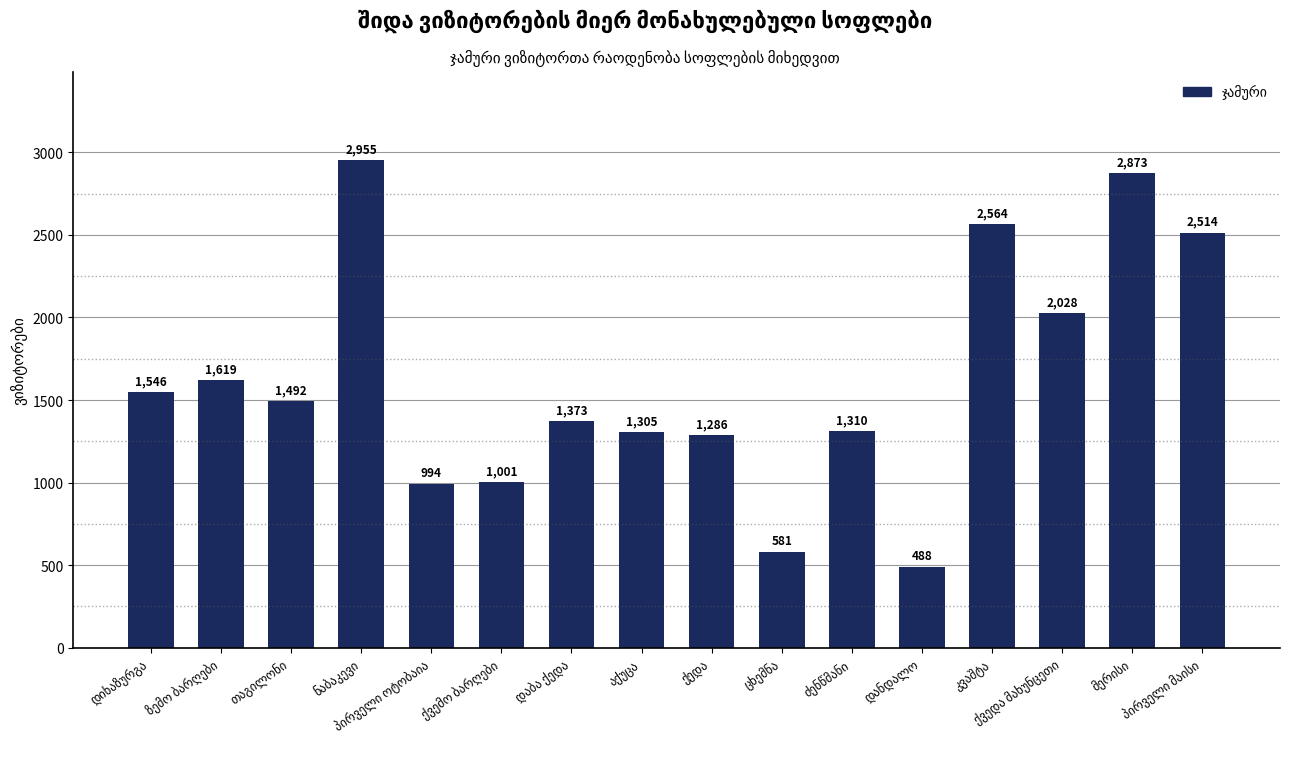

What is the sum of all values?

25929